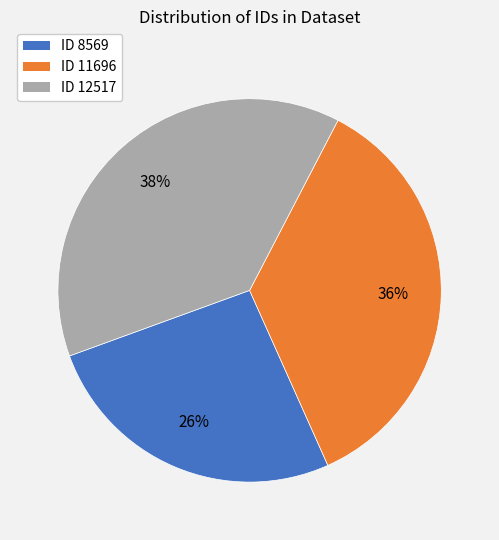

Do ID 8569 and ID 12517 together represent more than half of the pie?

Yes